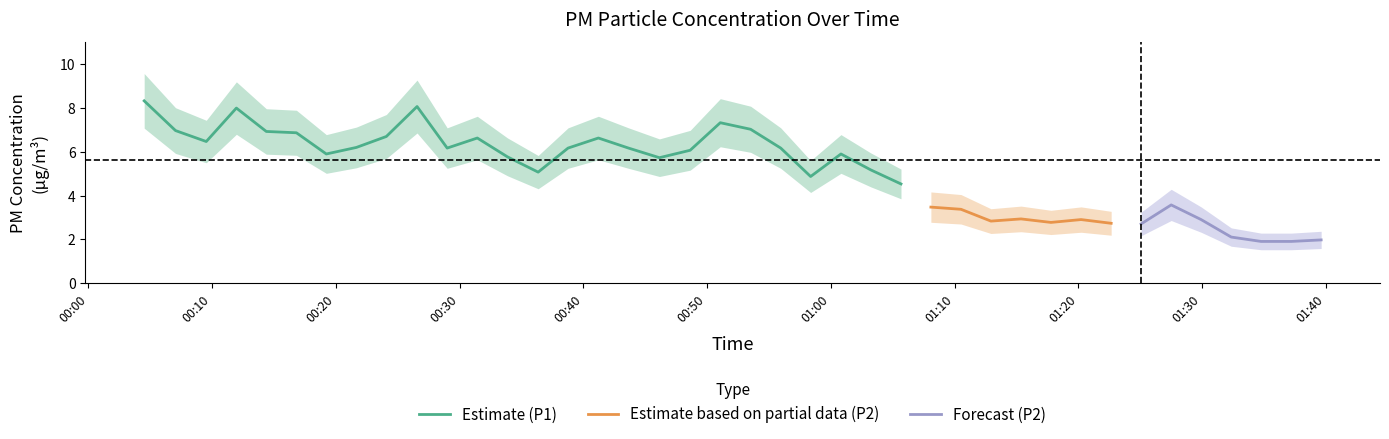

What is the lowest value of the Estimate (P1) series?

4.5